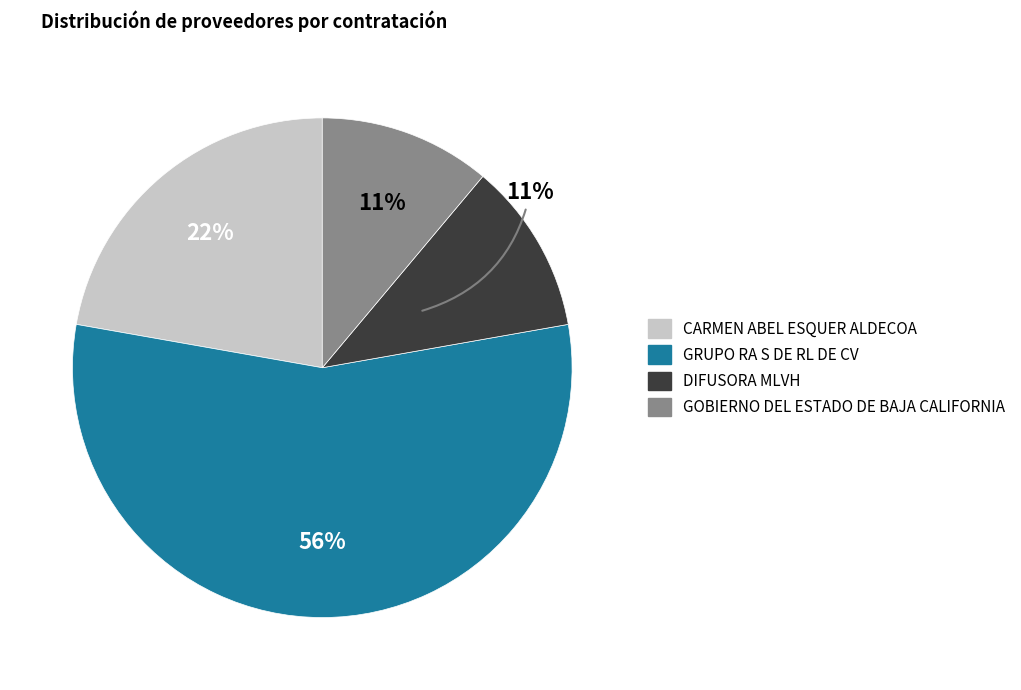

What is the majority slice?

GRUPO RA S DE RL DE CV